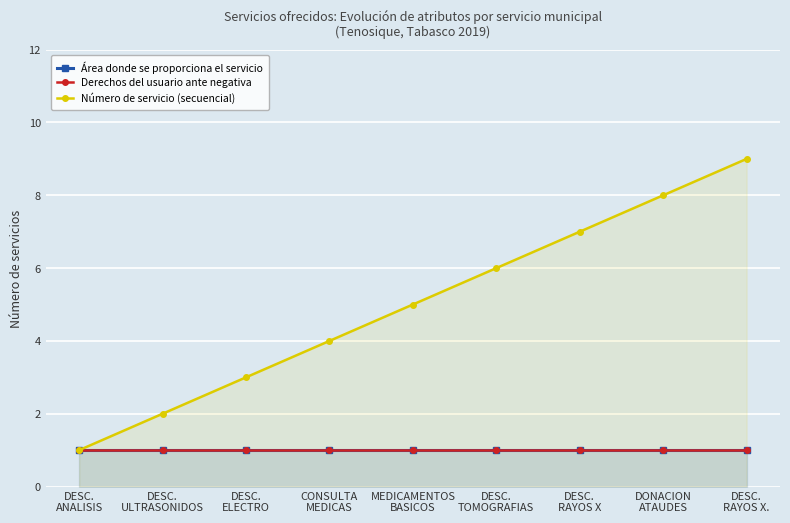

True or false: Área donde se proporciona el servicio and Derechos del usuario ante negativa cross at least once.

False